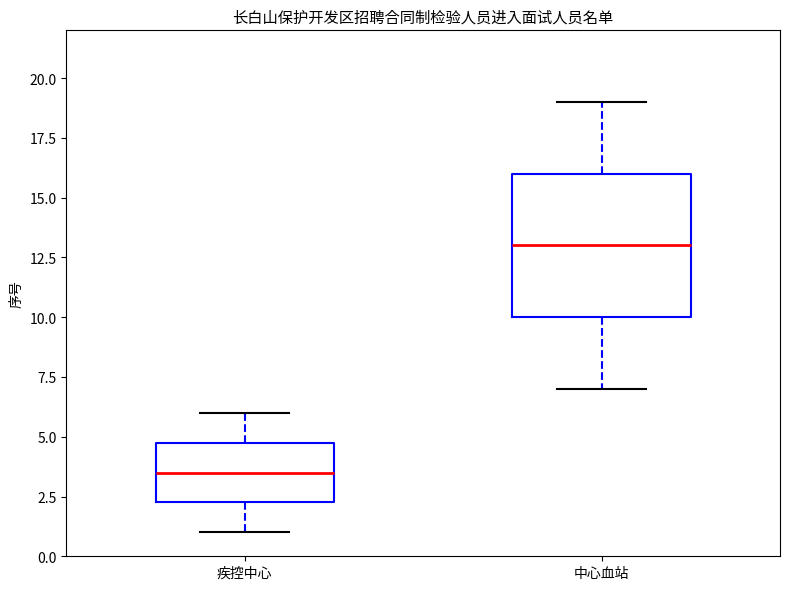

Comparing the boxes themselves (not the whiskers), which one is the tallest?

中心血站